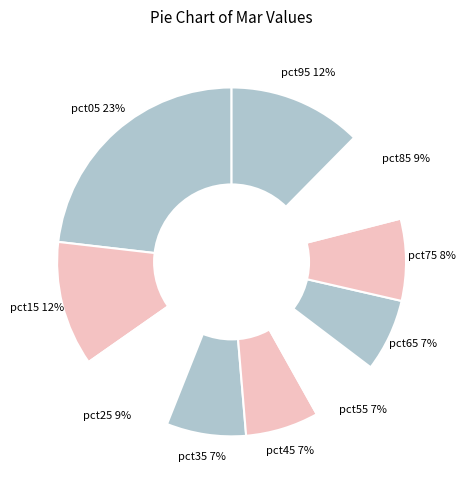

Rank the categories by value from highest to lowest.

pct05, pct95, pct15, pct25, pct85, pct75, pct35, pct45, pct65, pct55